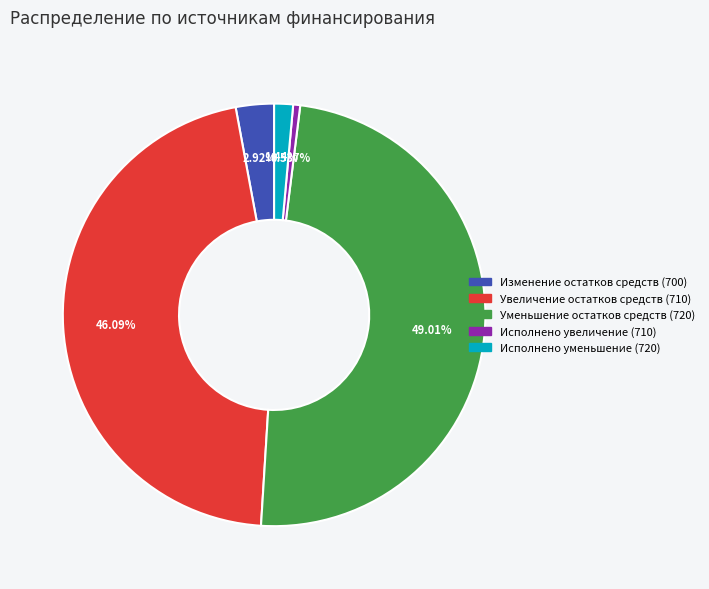

To the nearest percent, what portion does Увеличение остатков средств (710) represent?

46%